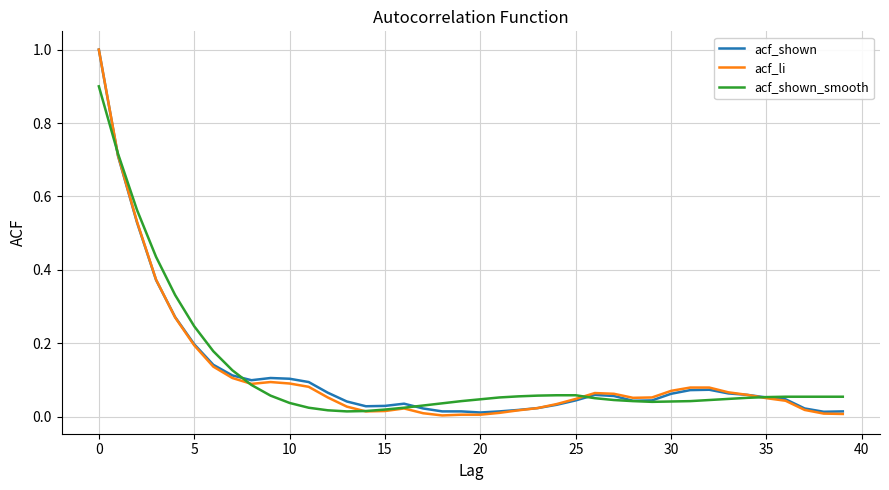

True or false: acf_li has more than 1 interior local peaks.

True